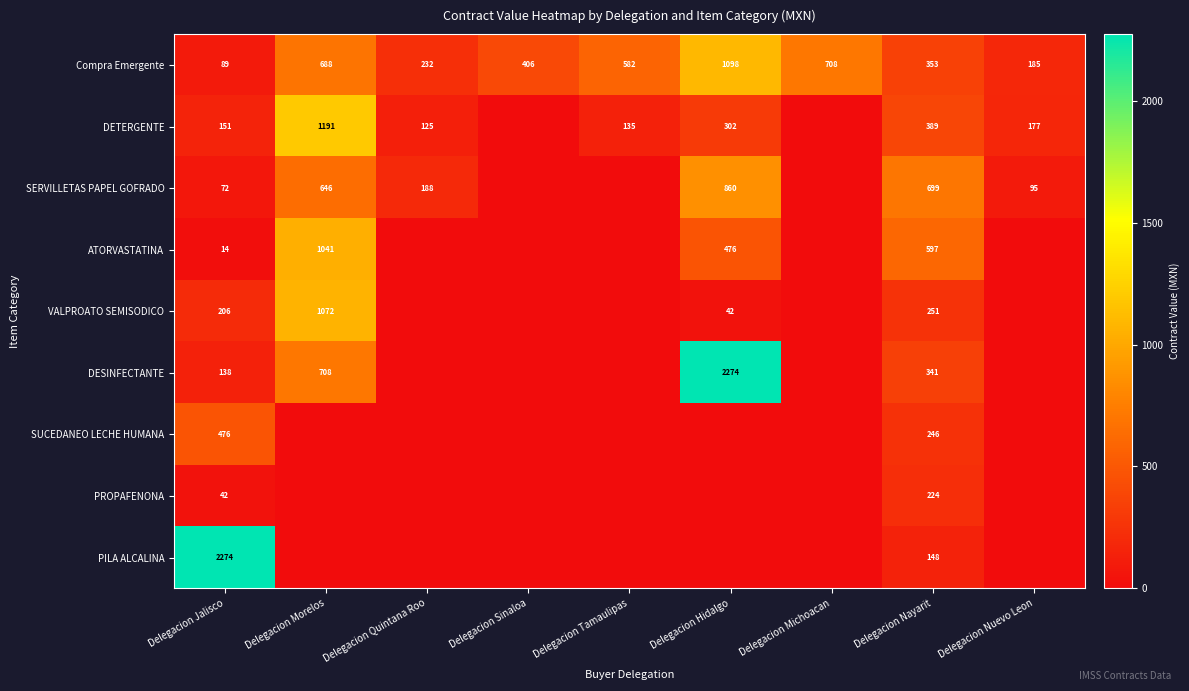

Between Delegacion Nayarit and Delegacion Michoacan, which is larger?

Delegacion Michoacan